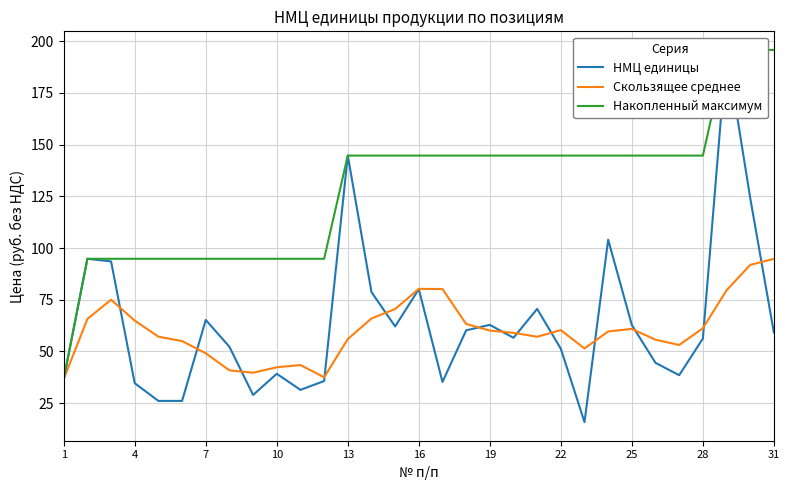

What is the sum of the Скользящее среднее values at 28 and 25?

122.1